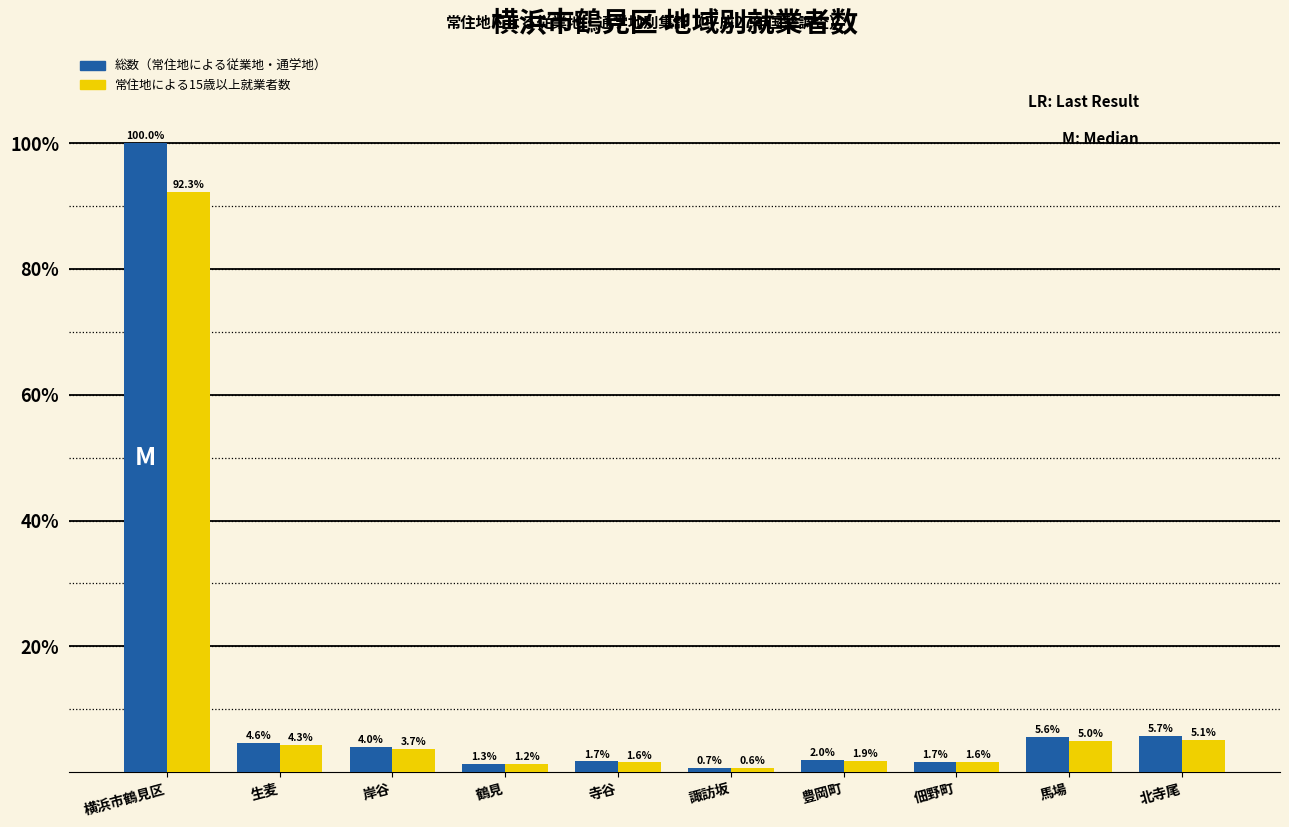

How many categories are shown in the chart?

10